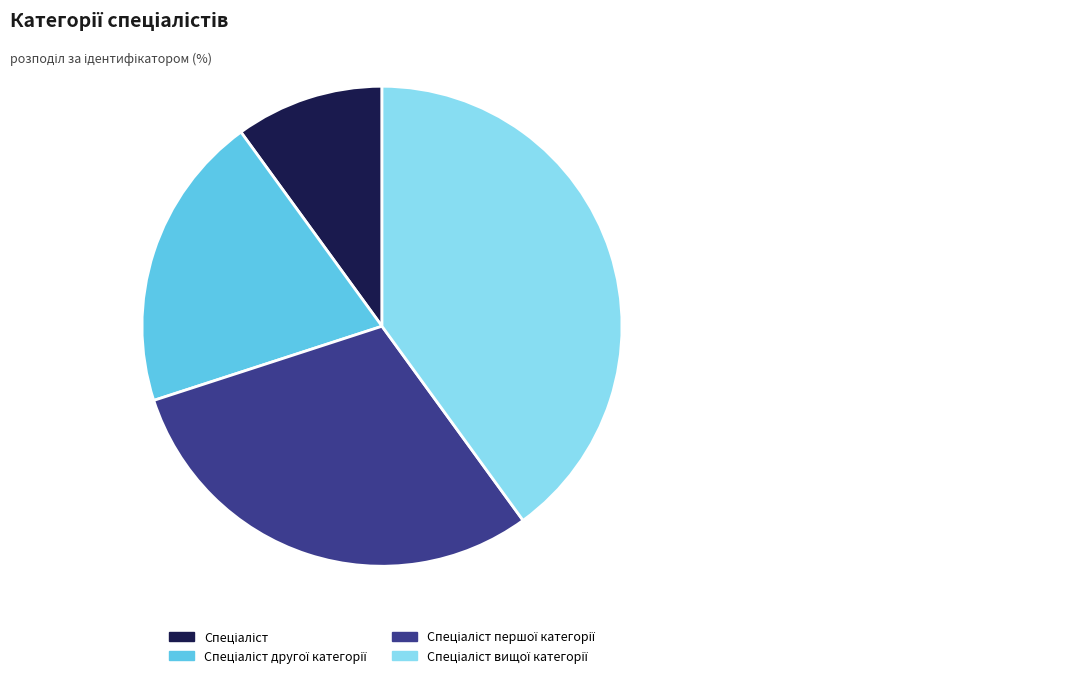

Is there a majority slice in this chart?

No